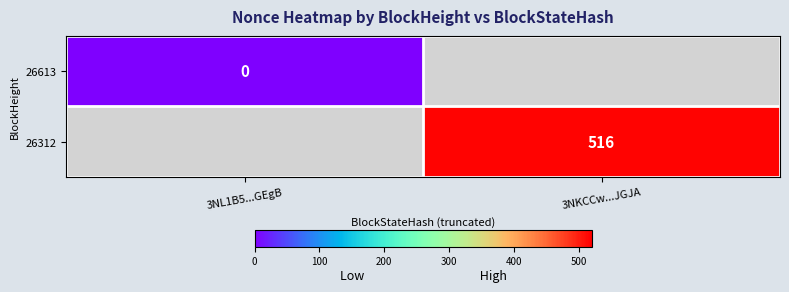

The value of 26312 at 3NKCCw...JGJA is 271. True or false?

False